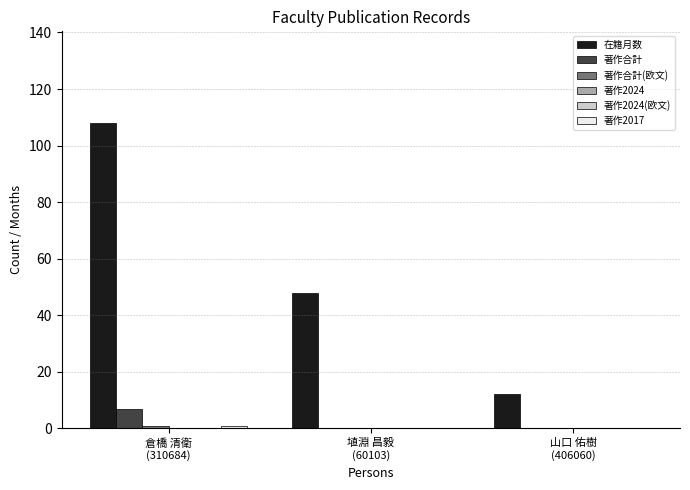

Is the value of 在籍月数 at 山口 佑樹
(406060) greater than the value of 著作合計(欧文) at 埴淵 昌毅
(60103)?

Yes